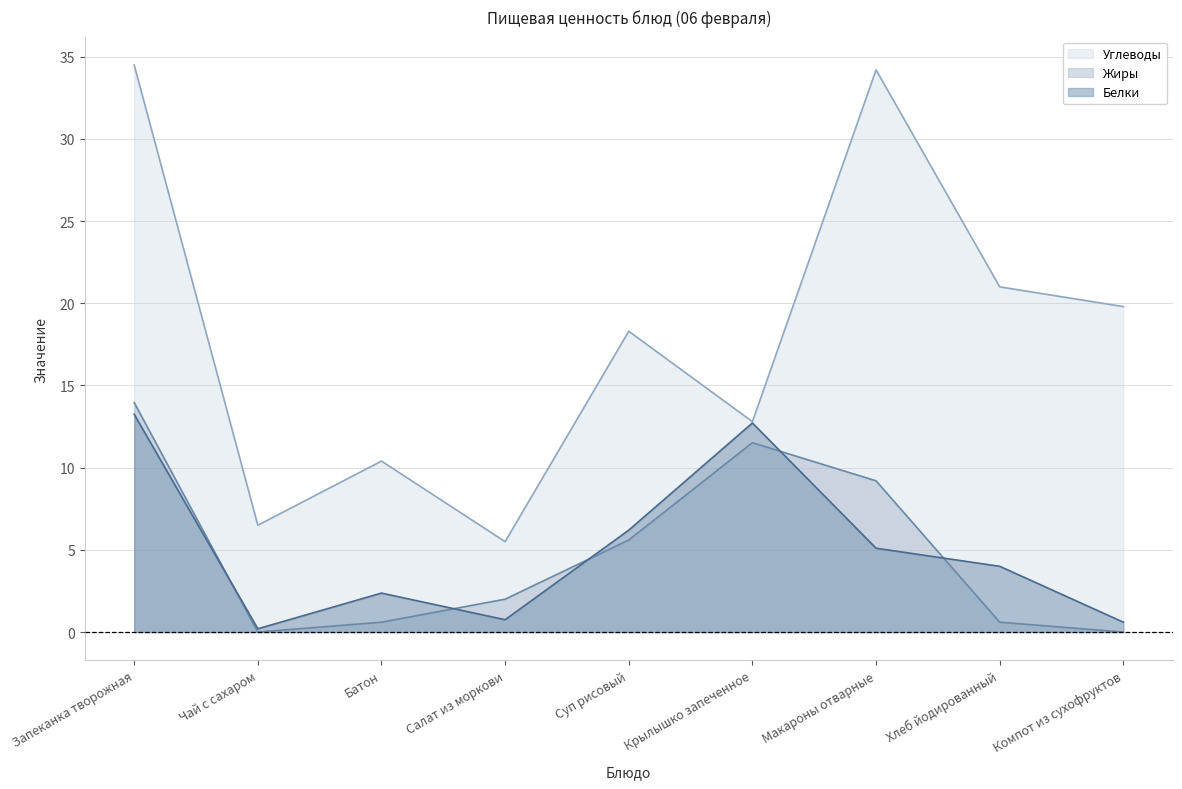

The Жиры series shows 9.2 at Макароны отварные. True or false?

True